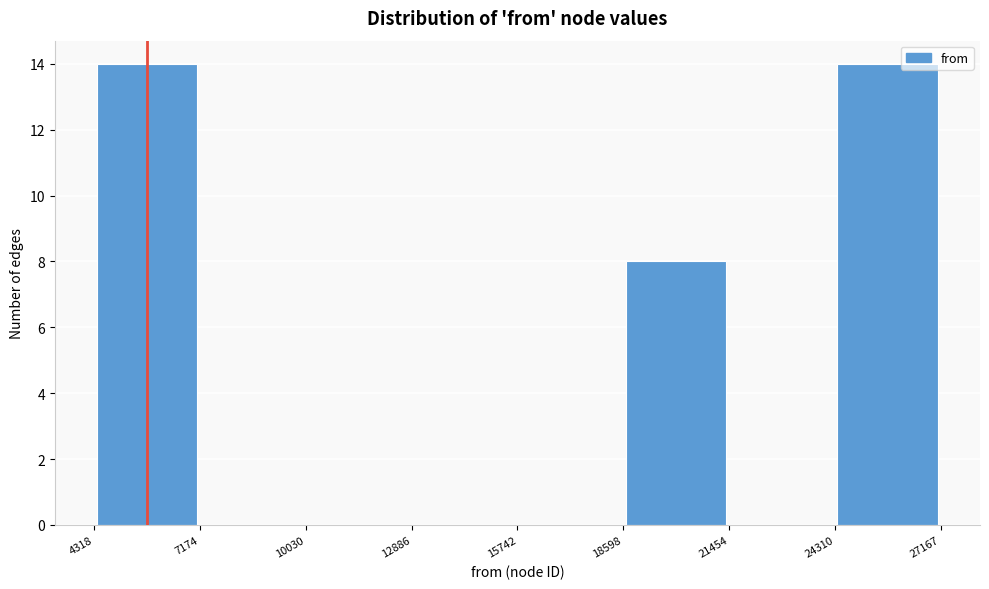

Reading left to right, transcribe this chart: for each bar, give the range it covers on the x-axis and its height. The values are not printed on the chart, so give them approximately, as read against the axis.

4318 to 7174: 14
7174 to 10030: 0
10030 to 12886: 0
12886 to 15742: 0
15742 to 18598: 0
18598 to 21454: 8
21454 to 24310: 0
24310 to 27167: 14